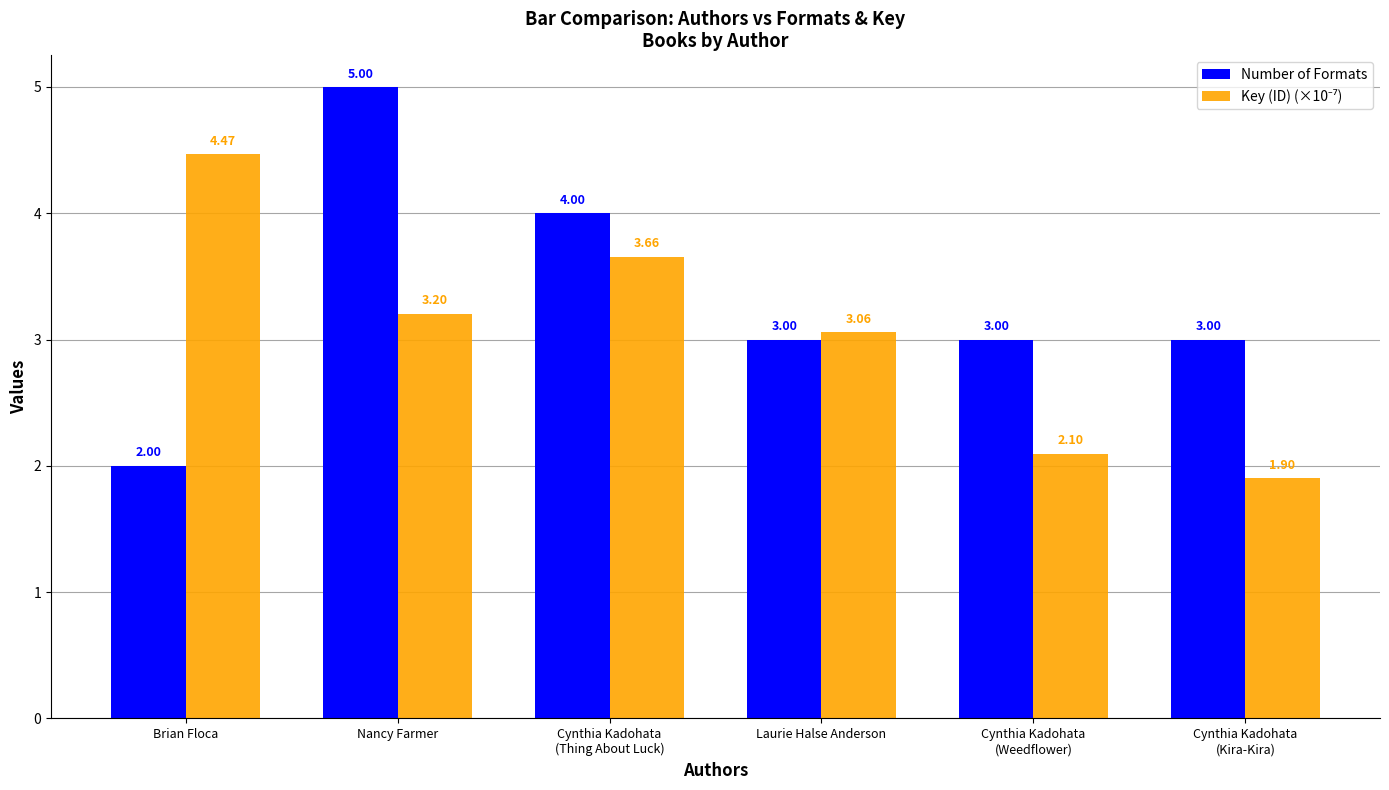

At which category is the sum across all series the highest?

Nancy Farmer